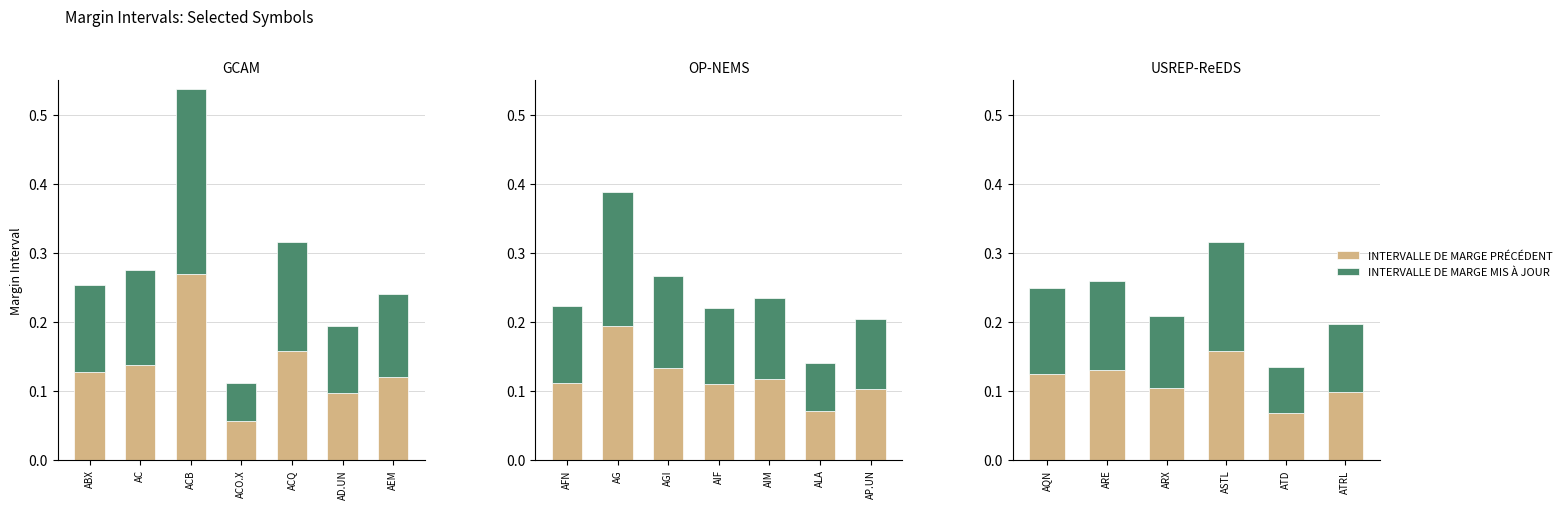

The INTERVALLE DE MARGE MIS À JOUR series shows 0.1 at ARE. True or false?

True